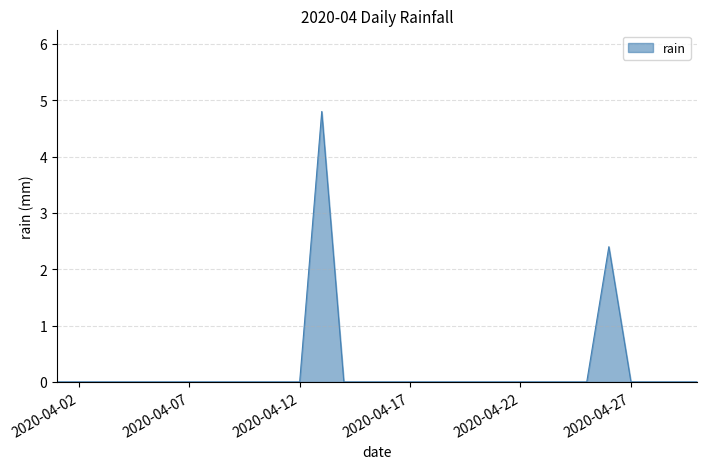

What is the difference between the maximum and minimum values?

4.8